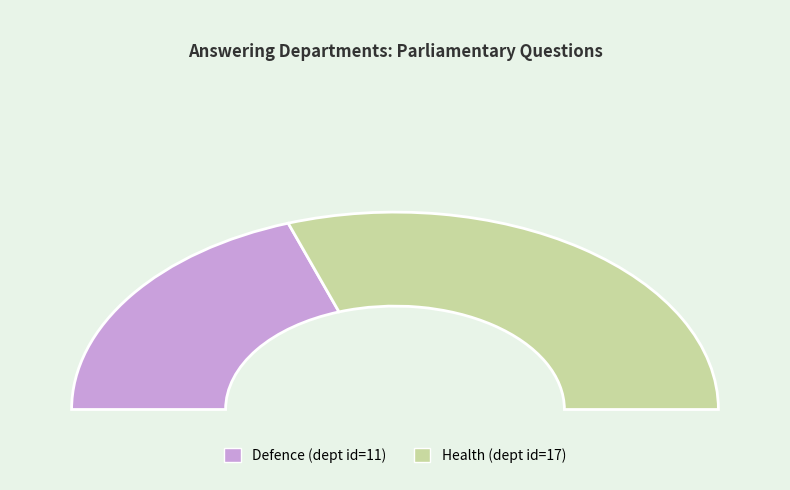

How many slices are in this pie chart?

2